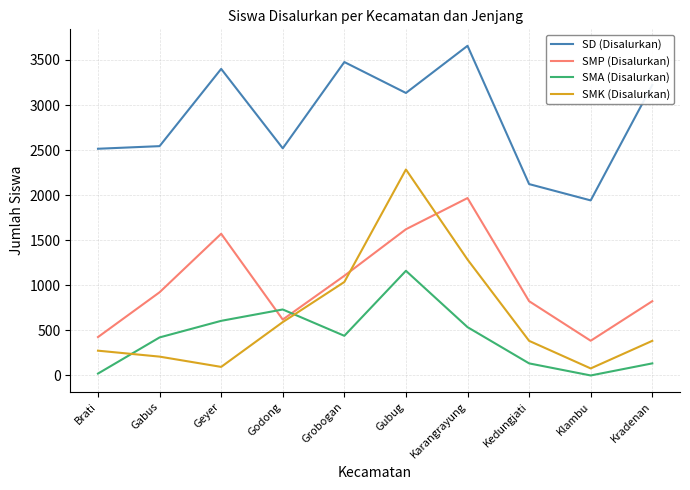

Which series has the widest spread of values?

SMK (Disalurkan)